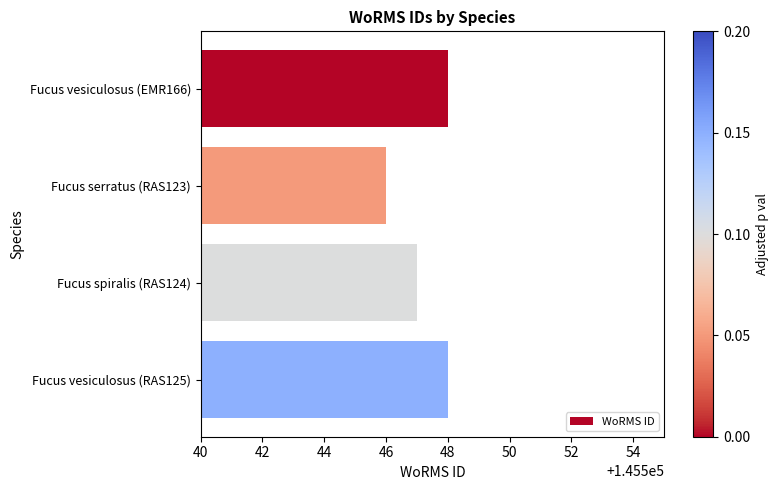

What is the average value?

145547